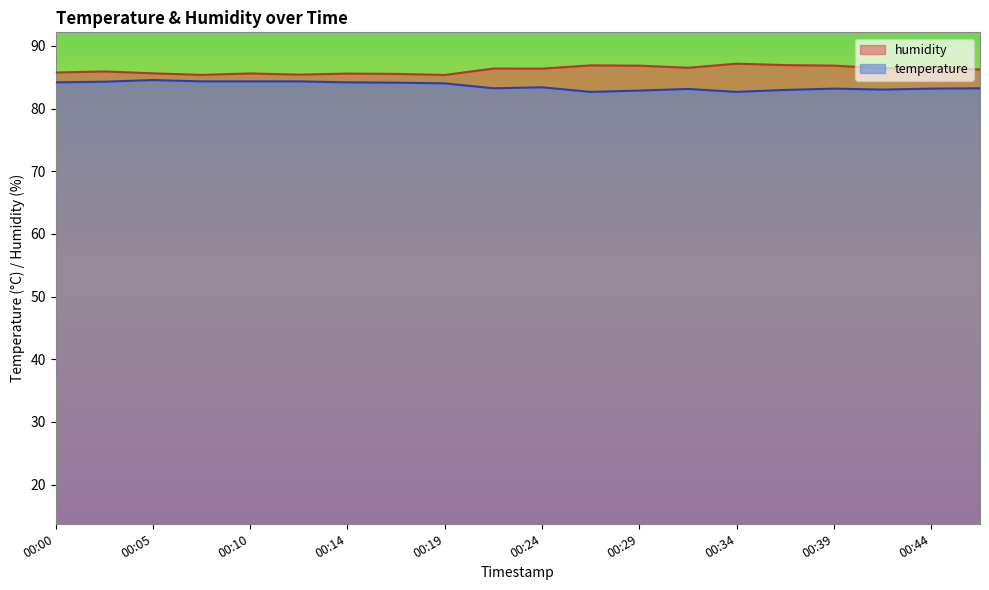

What are all the series names shown in the legend?

humidity, temperature